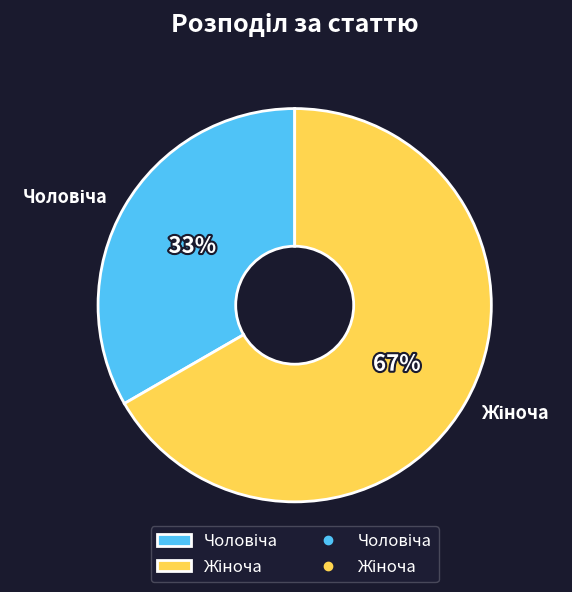

Is there any slice that represents more than half of the pie?

Yes